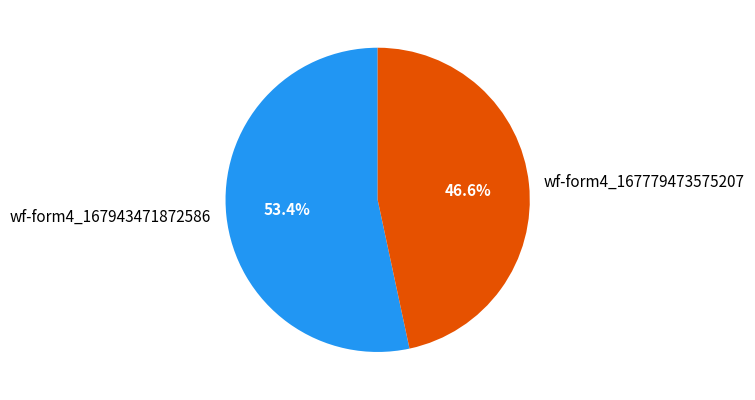

Approximately how many times larger is the value at wf-form4_167943471872586 compared to wf-form4_167779473575207?

1.1